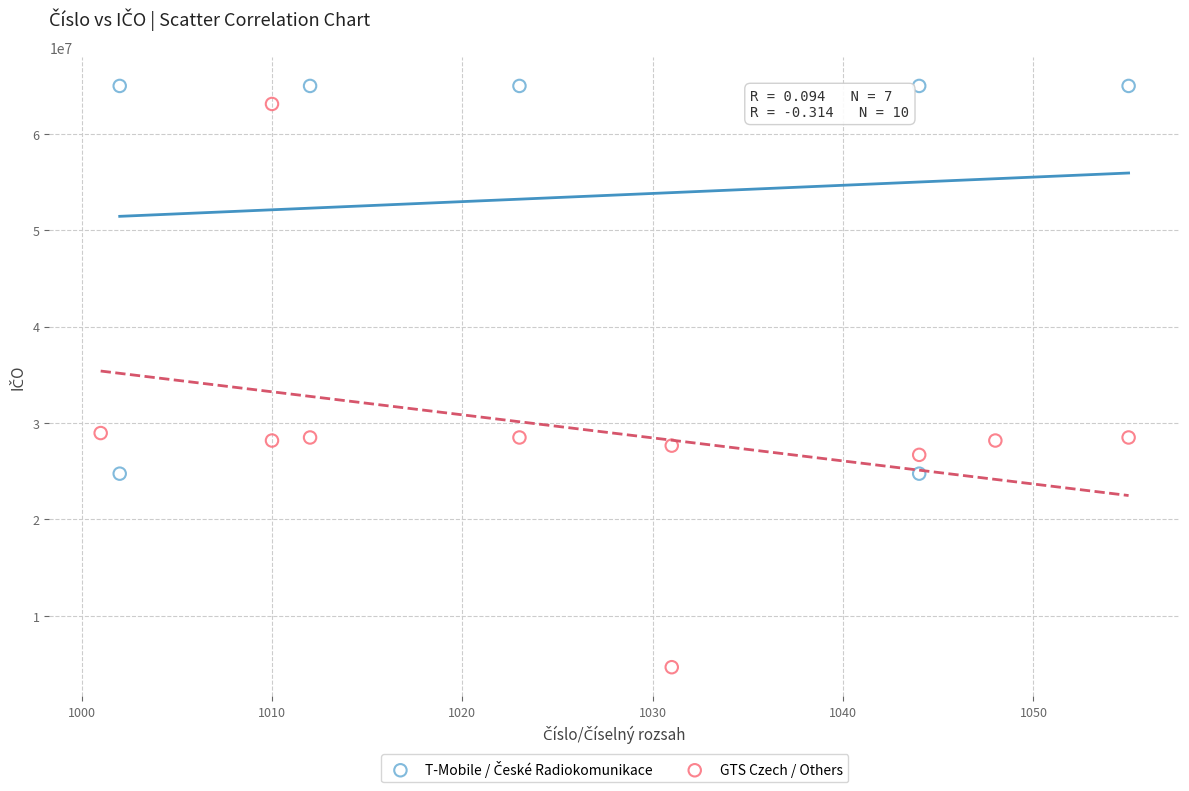

Which series contains the lowest Y value?

GTS Czech / Others